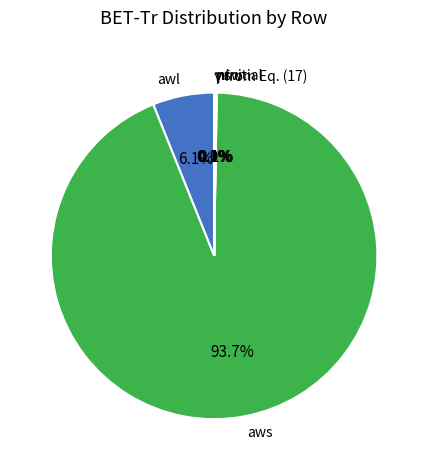

Do aws and awl together represent more than half of the pie?

Yes